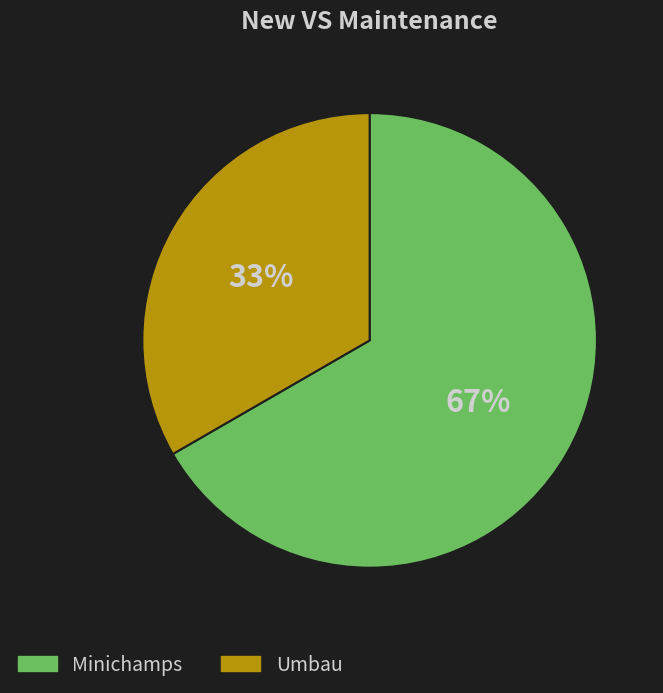

To the nearest percent, what is the average slice percentage?

50%